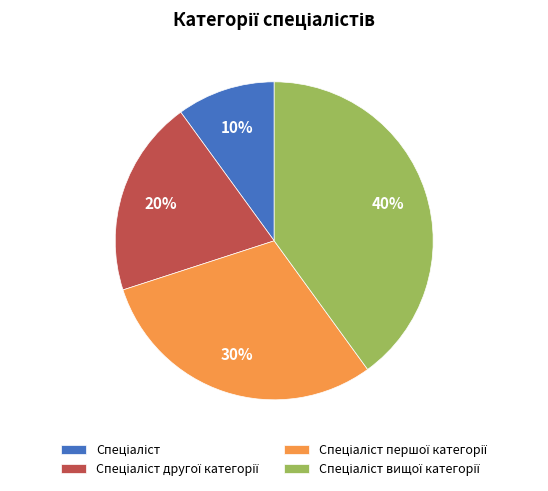

To the nearest percent, what is the average slice percentage?

25%